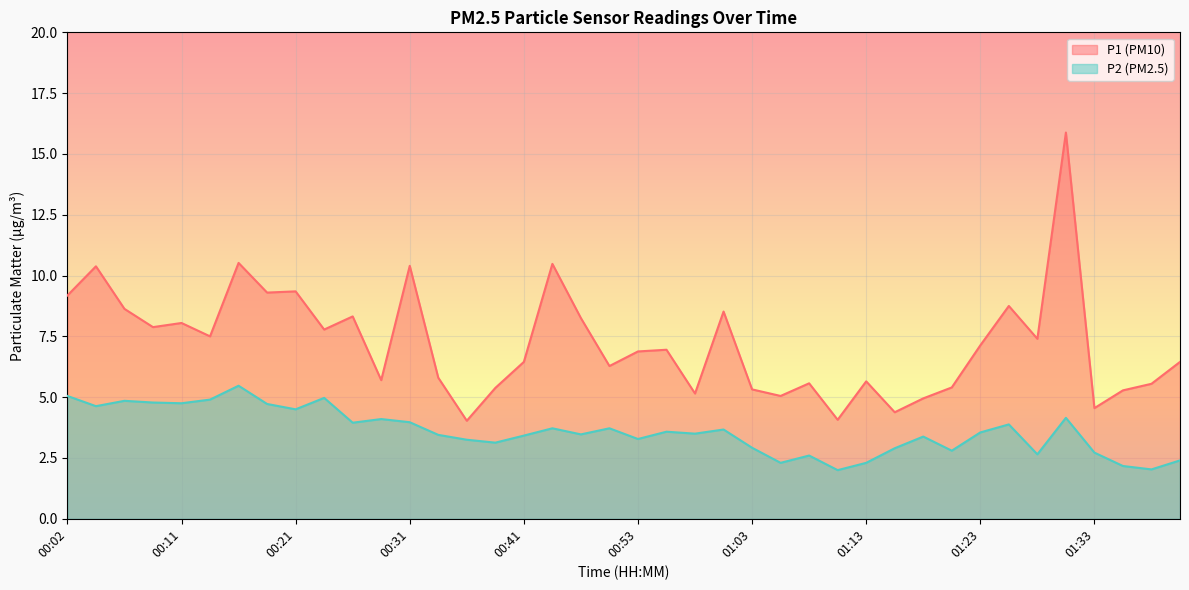

What is the sum of all P2 values?

143.6